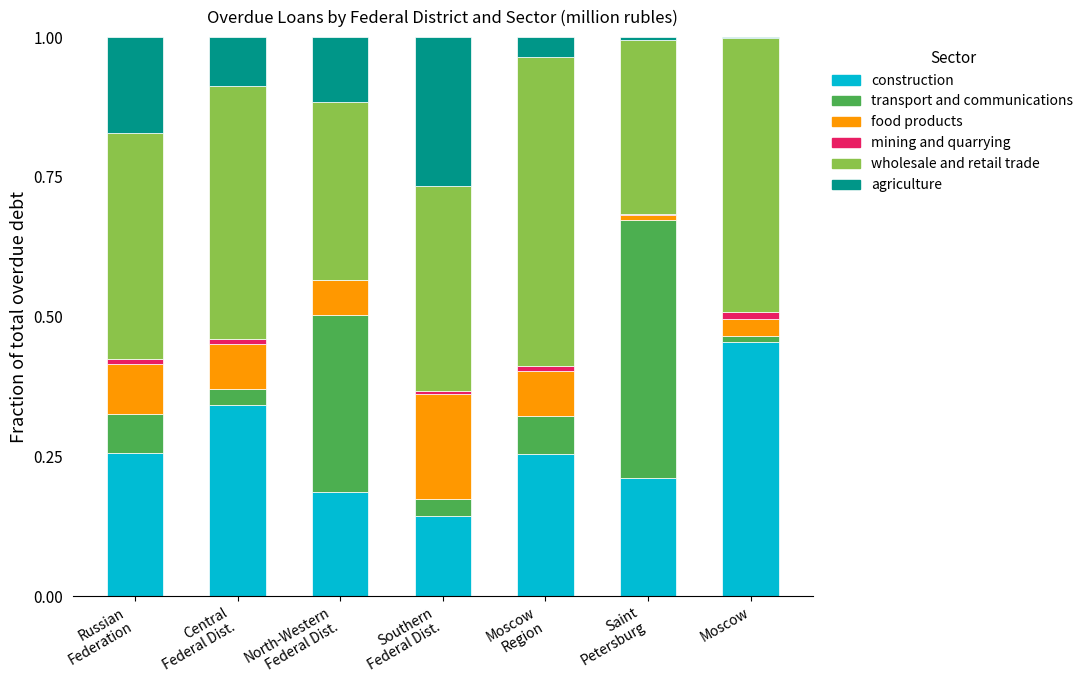

What is the sum of all construction values?

1.8